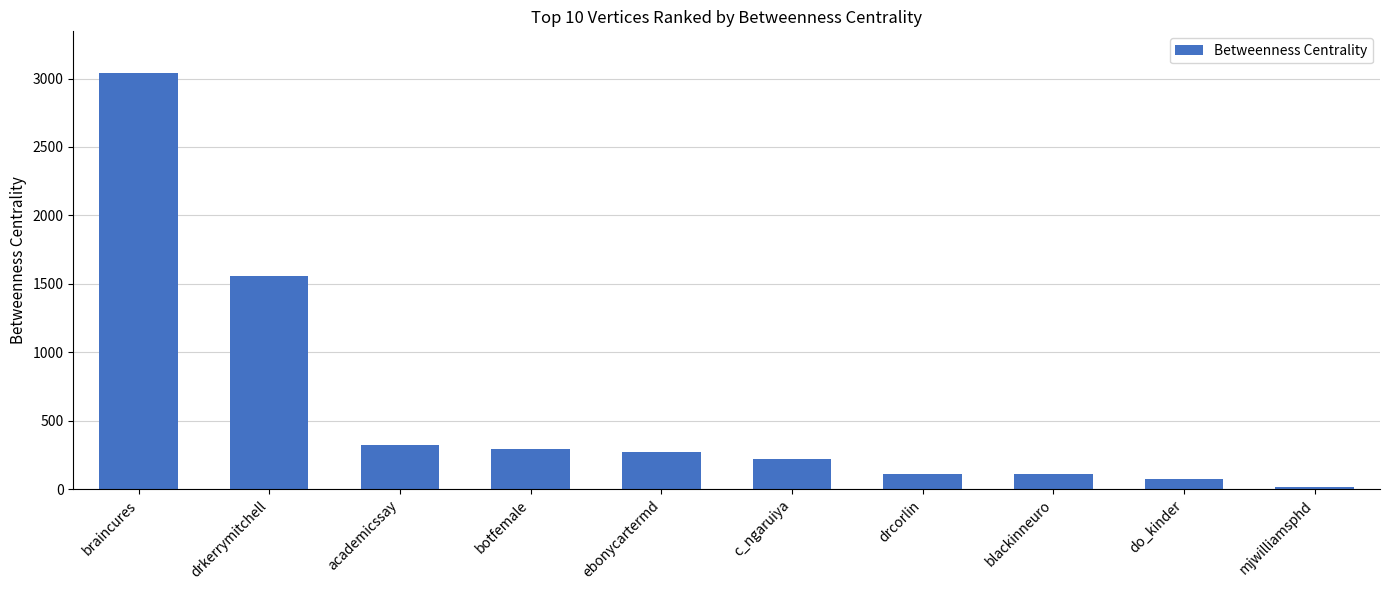

What is the label of the 7th bar from the left?

drcorlin